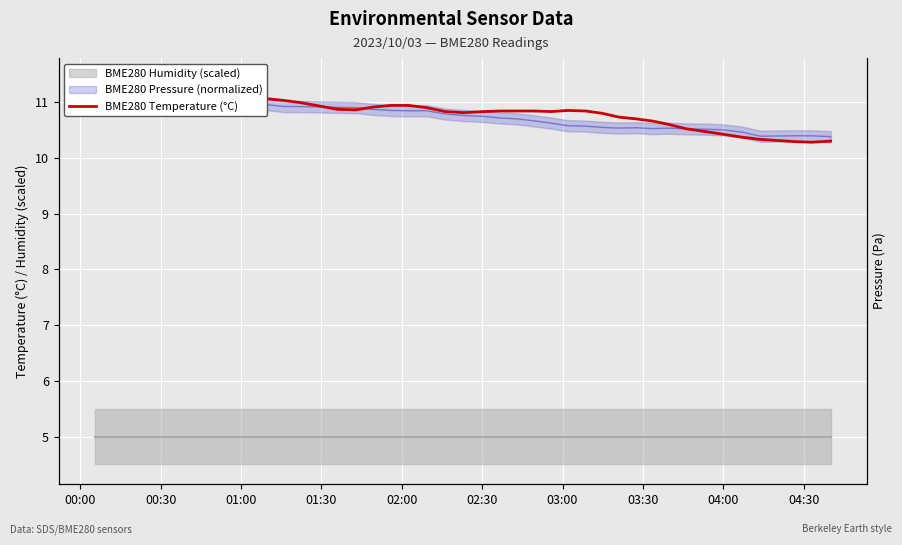

Is it true that BME280 Pressure (normalized) equals 11.3 at 00:30?

True